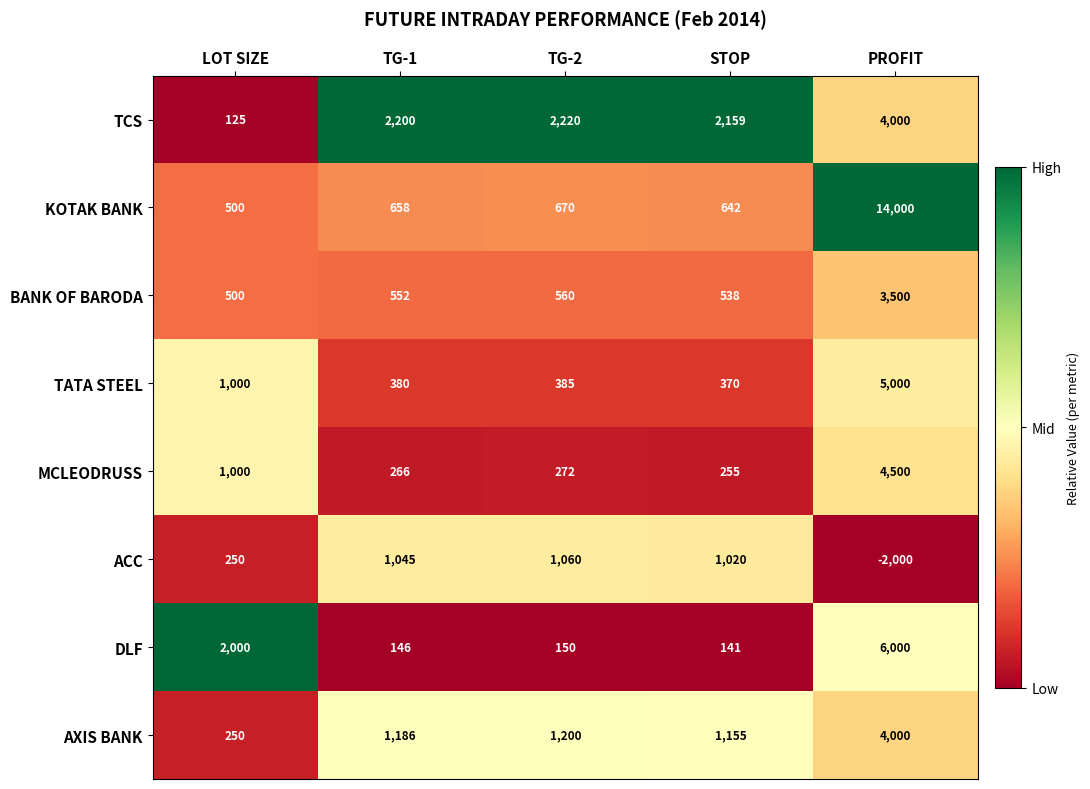

Which series has the largest total across all categories?

KOTAK BANK